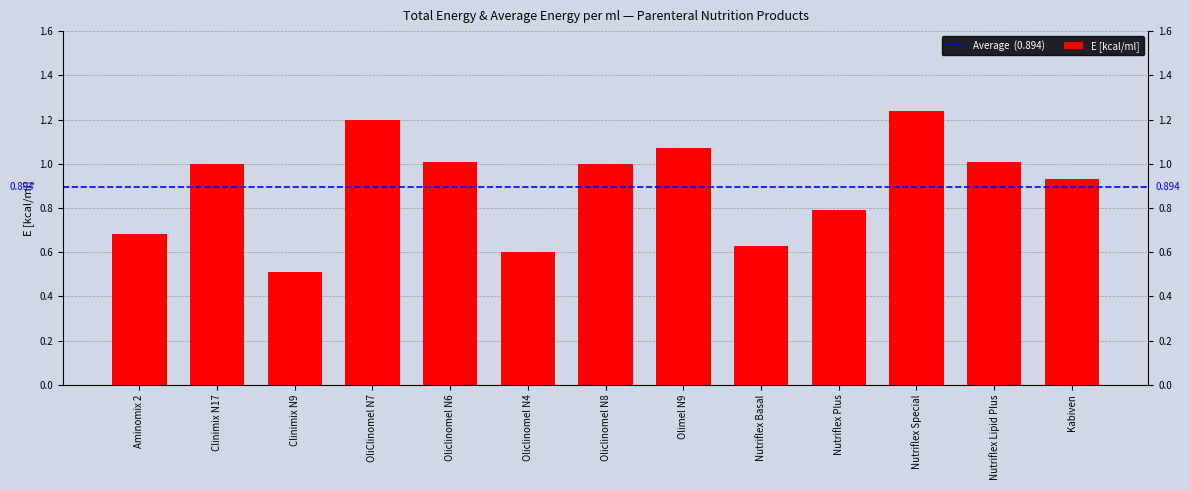

Are the bars grouped side by side (vs. stacked)?

No